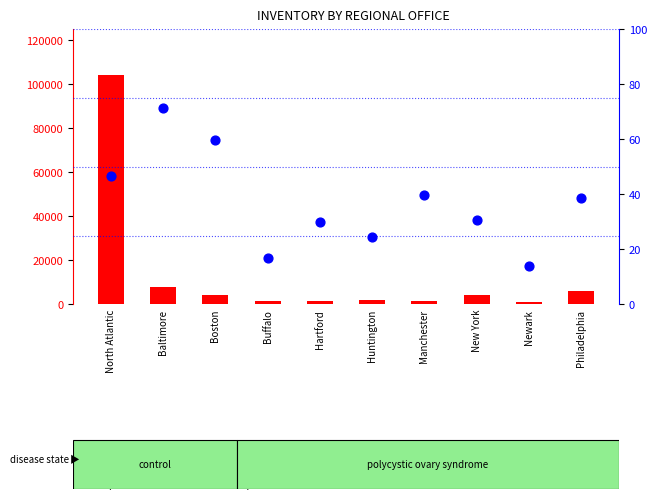

At how many categories does at least one series exceed 53621?

1